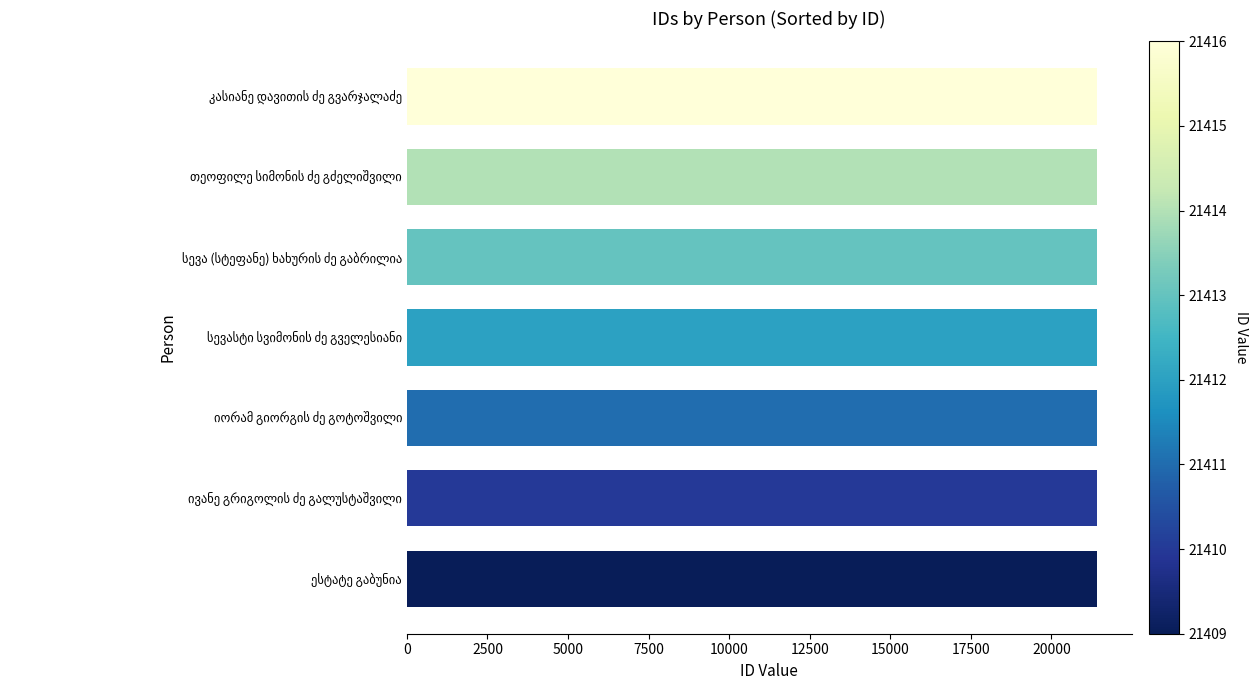

How many data points does each series have?

7